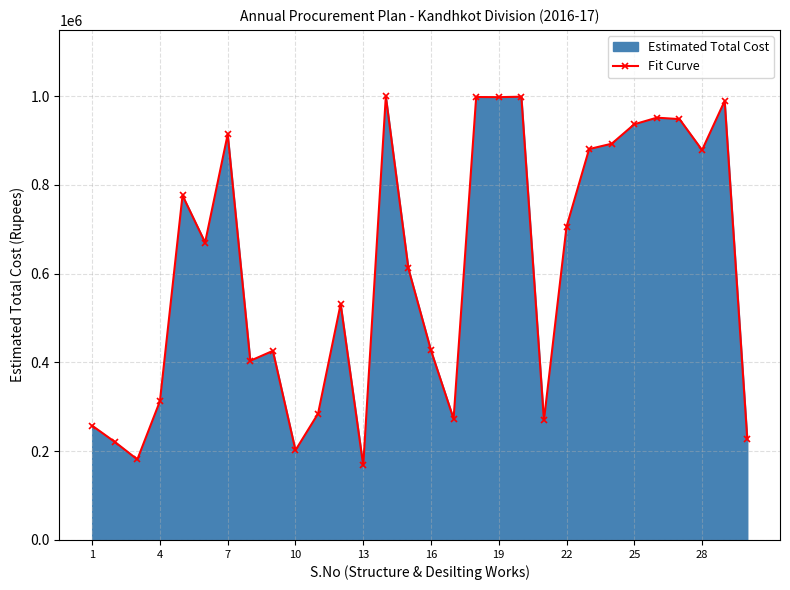

What is the greatest value displayed?

999610